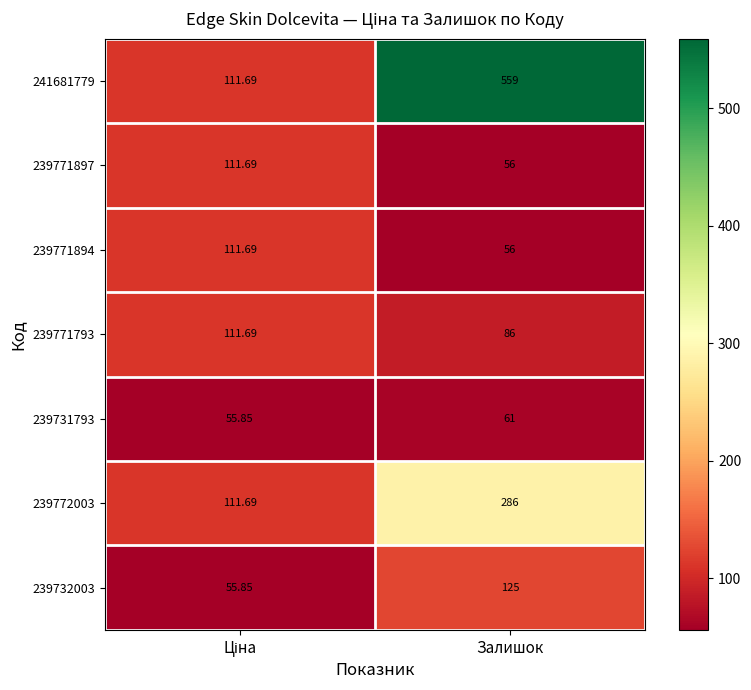

At which label does 239771897 reach its minimum?

Залишок